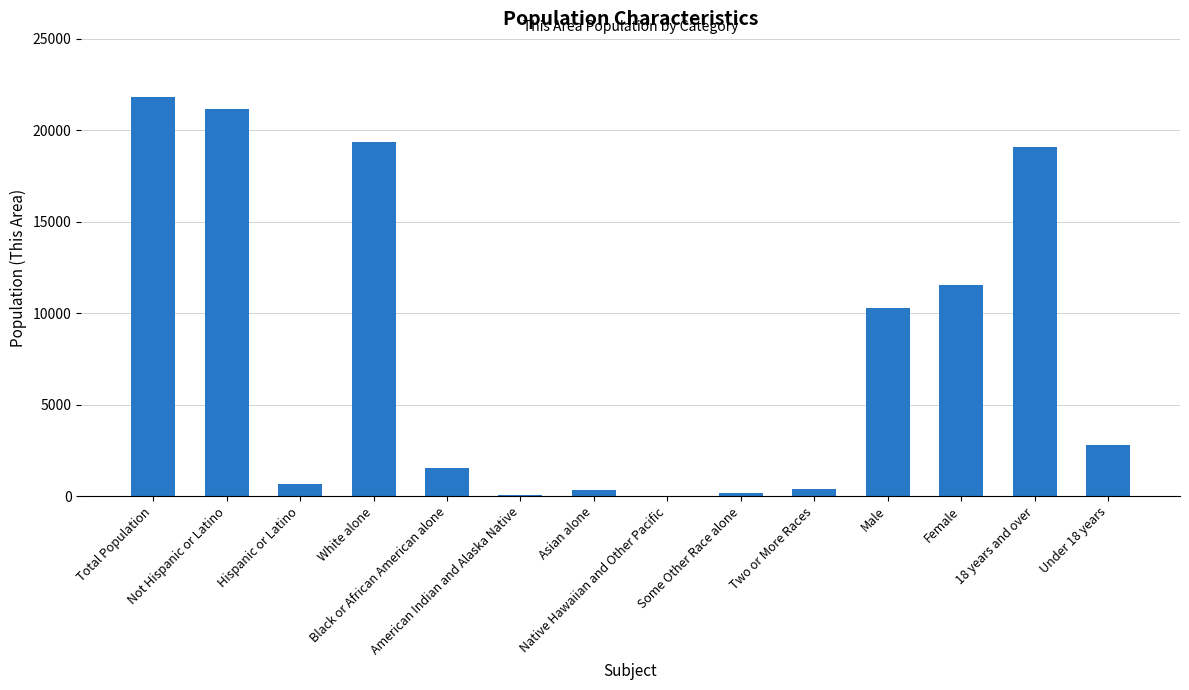

What is the greatest value displayed?

21838